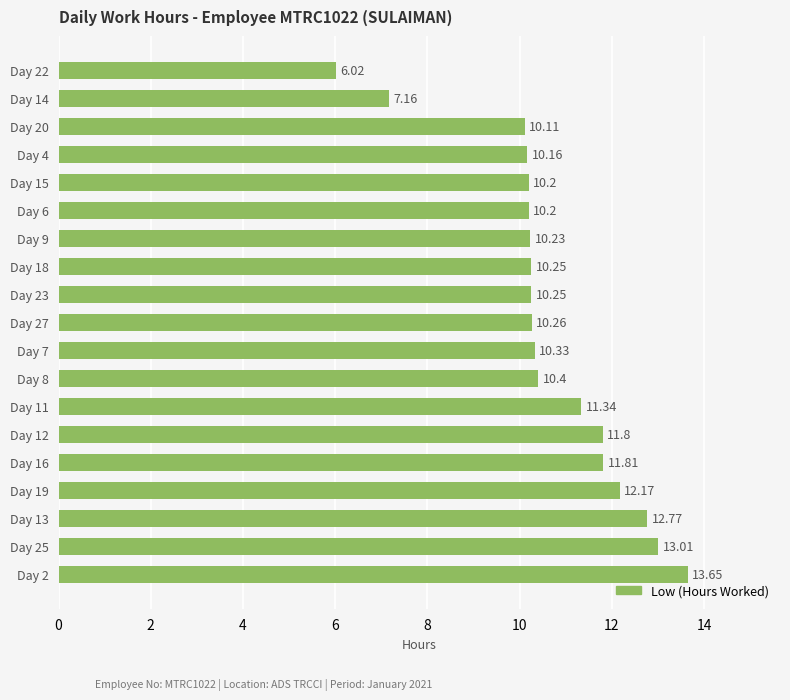

What is the ratio of the value at Day 27 to the value at Day 4?

1.0